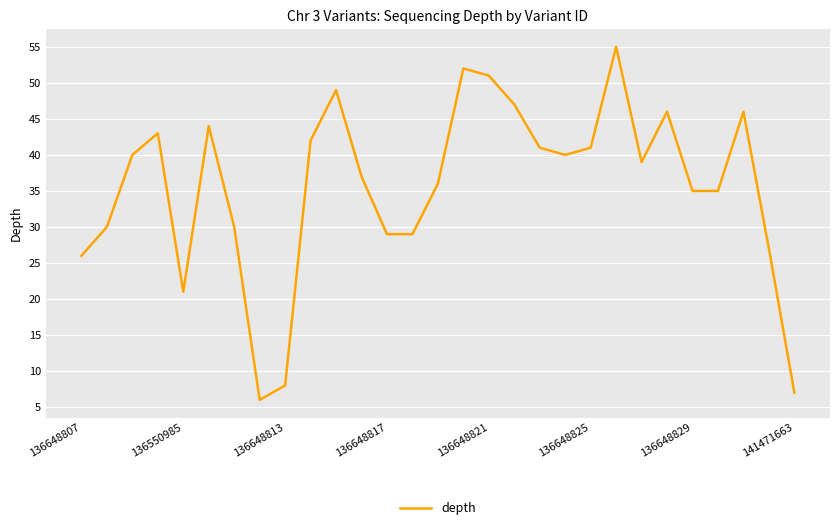

What is the greatest value displayed?

55